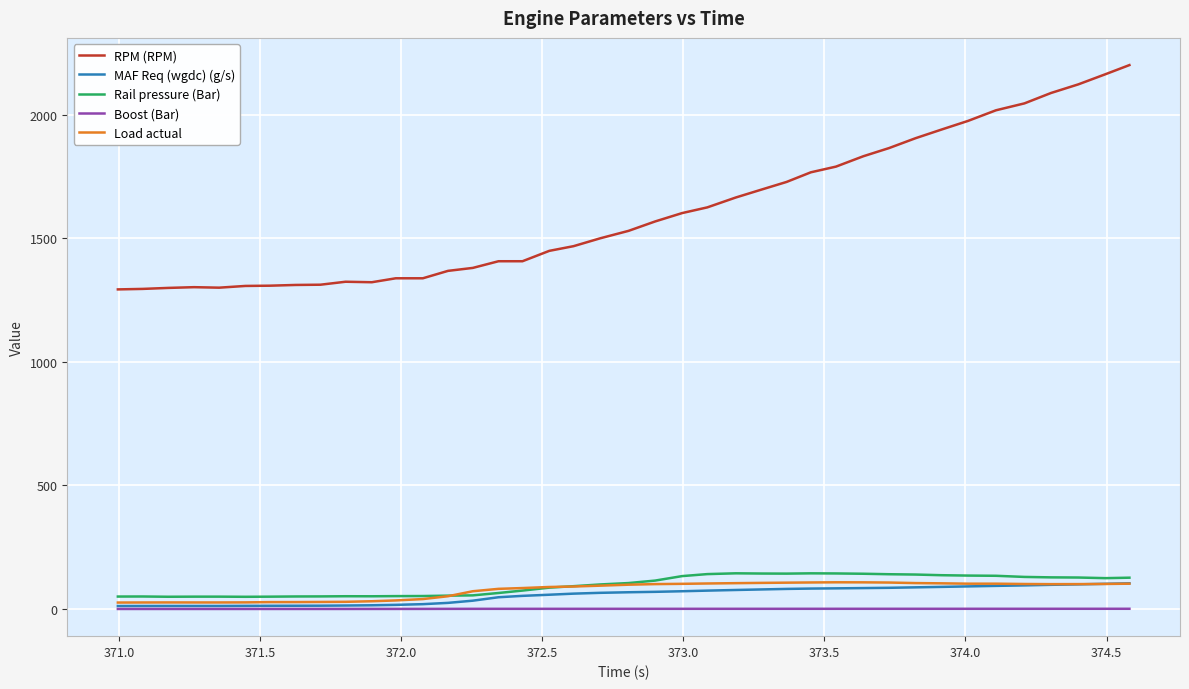

How many values in the Load actual series are below 97?

20